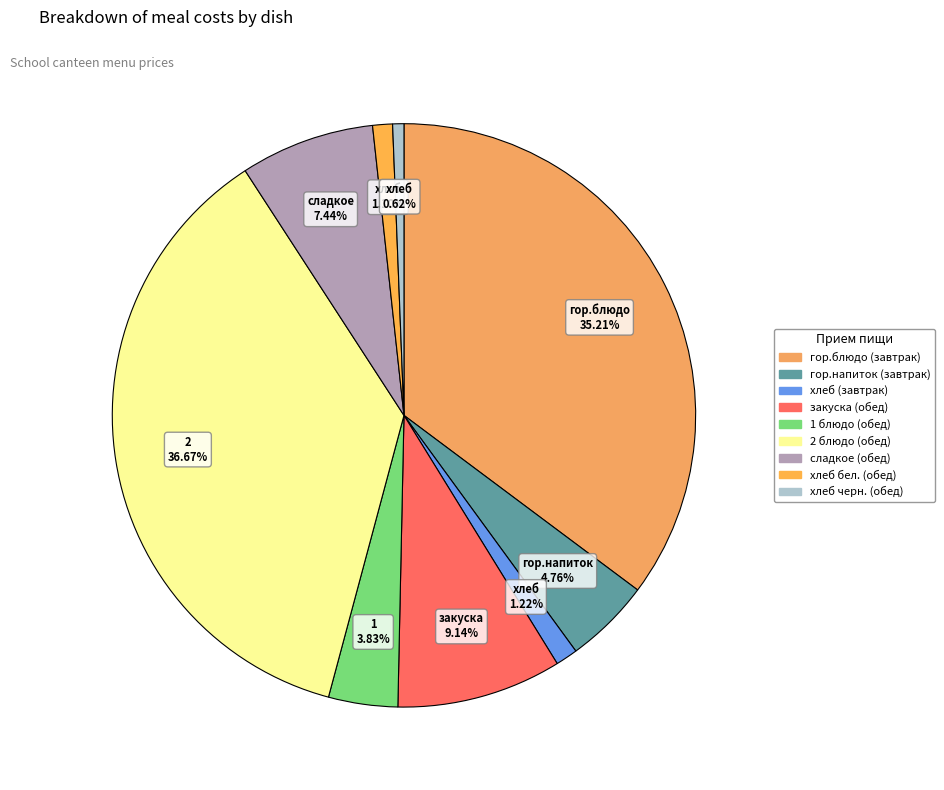

Combined, do гор.напиток (завтрак) and хлеб черн. (обед) account for over 50%?

No